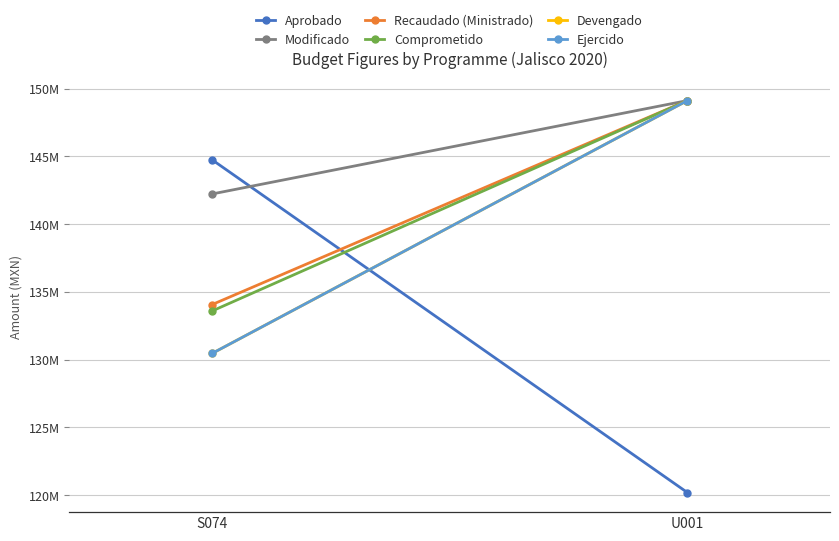

Rank the series by their maximum value, from highest to lowest.

Modificado, Recaudado (Ministrado), Comprometido, Devengado, Ejercido, Aprobado